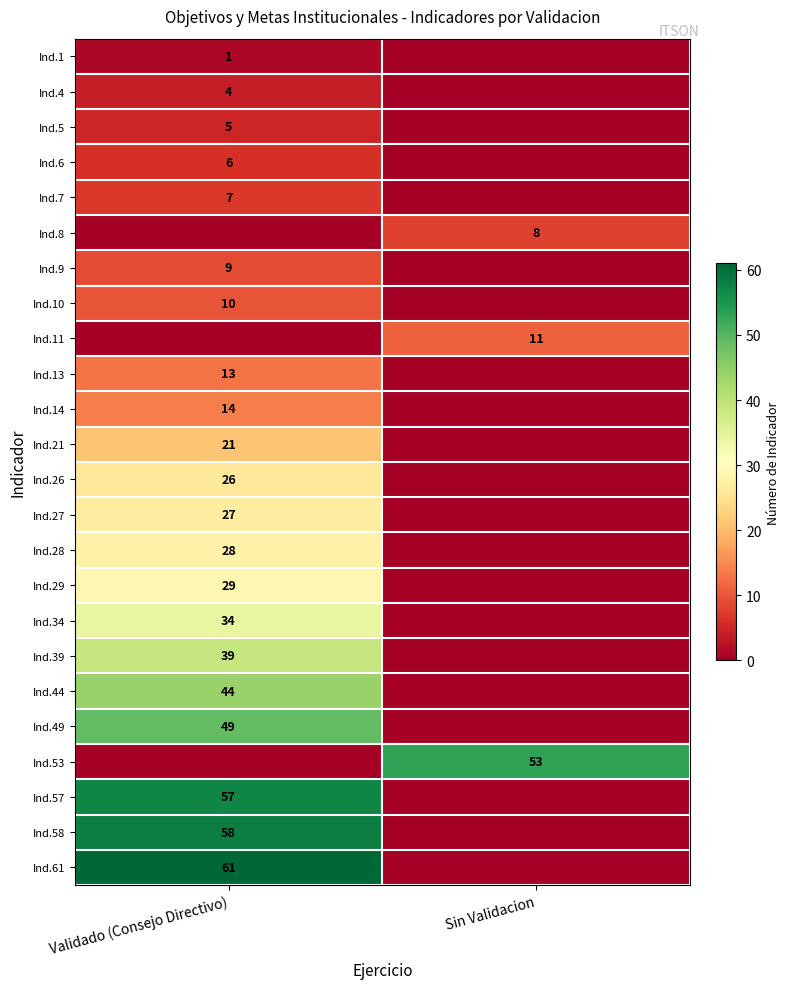

The value of Ind.57 at Validado (Consejo Directivo) is 33. True or false?

False